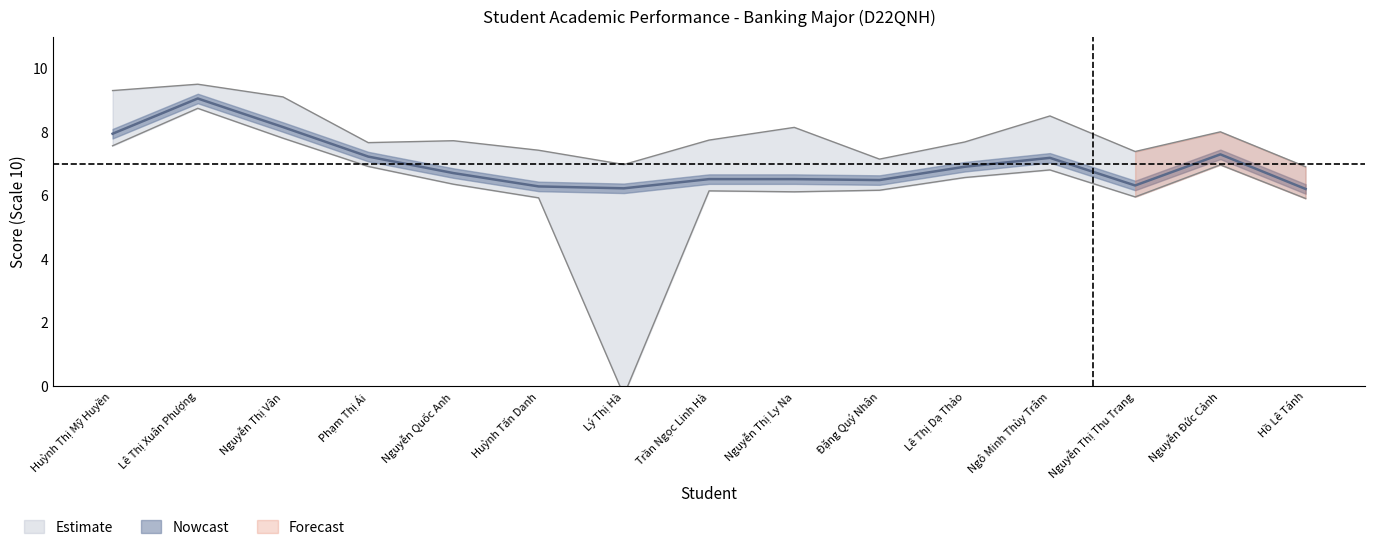

What is the spread (max minus min) of values at Nguyễn Đức Cảnh?

0.3